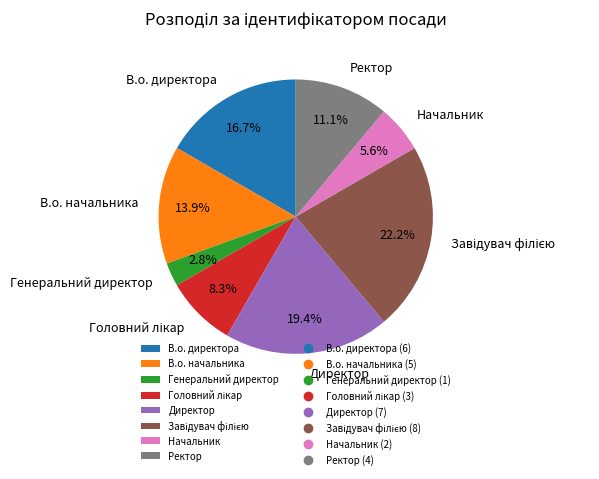

What is the smallest slice in the pie chart?

Генеральний директор